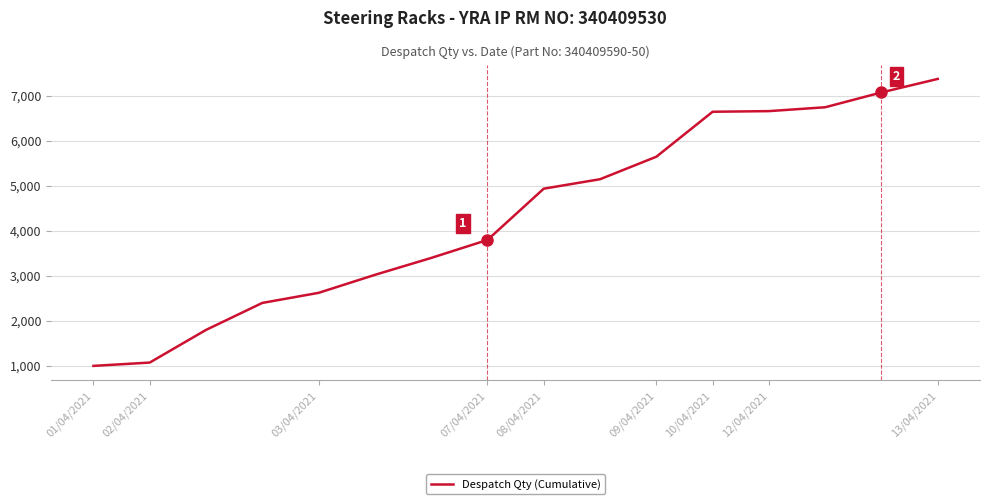

What is the smallest value displayed?

1000